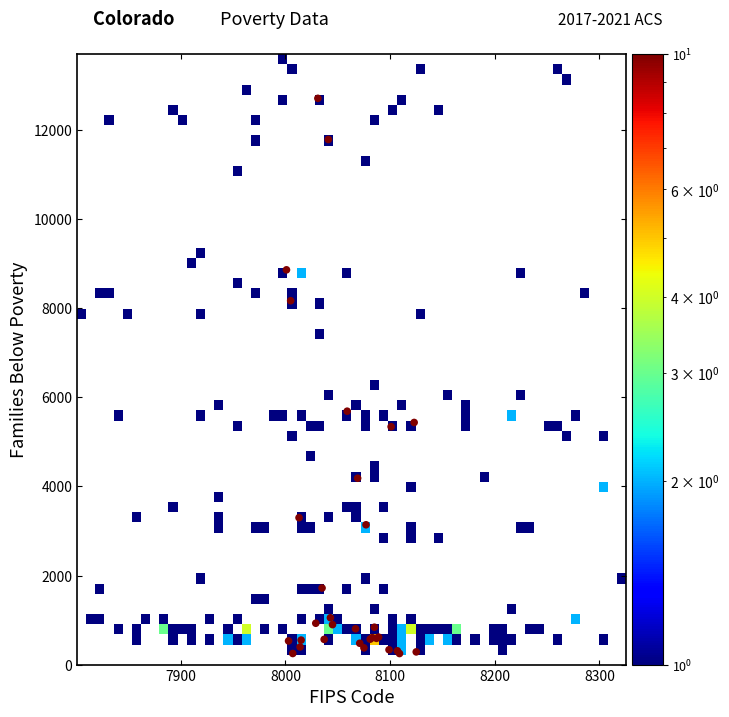

What Y value in the scatter plot is closest to 6480?

5689